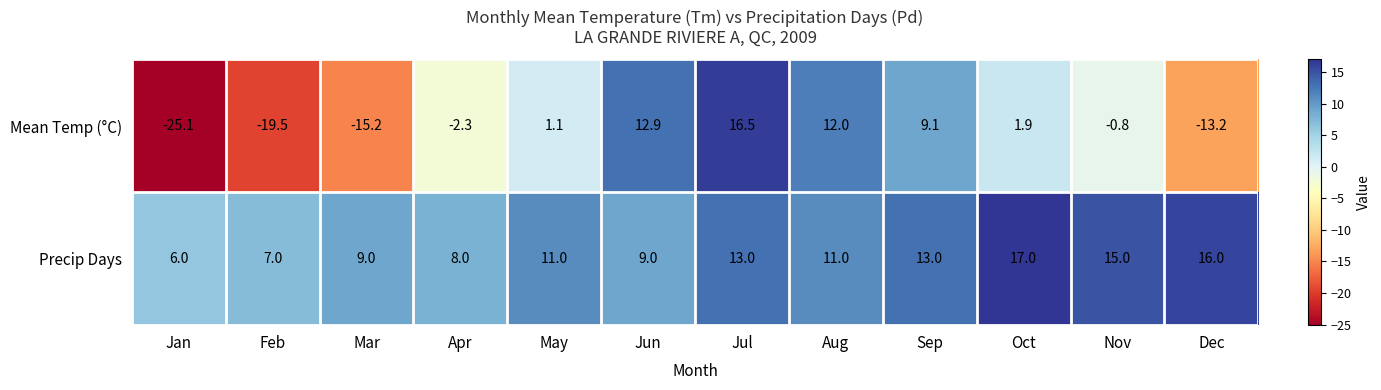

Where is Mean Temp (°C) nearest to the value -4?

Apr